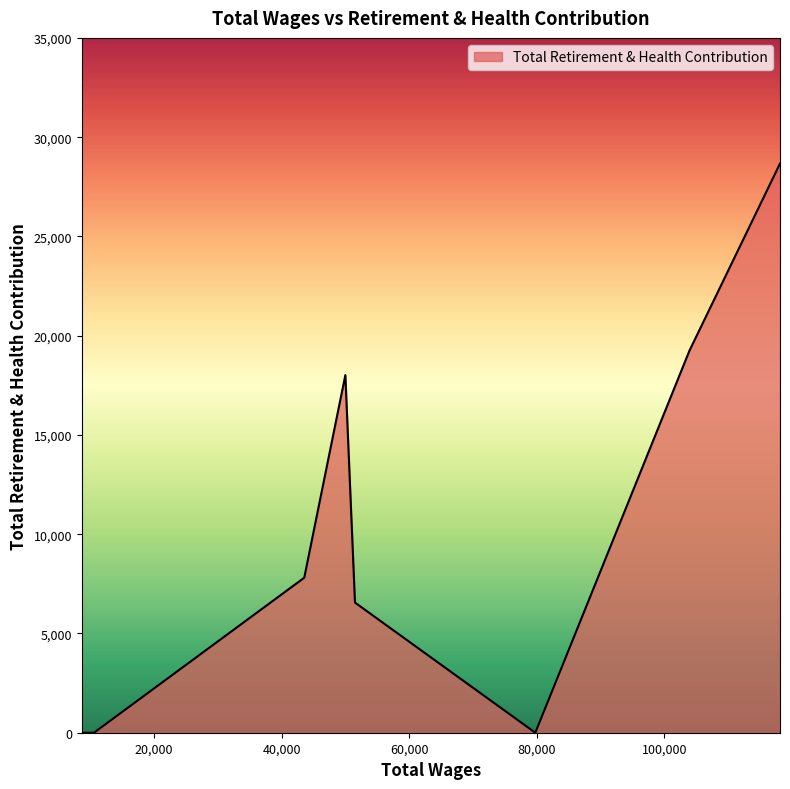

The value at 43546.0 is 2682. True or false?

False